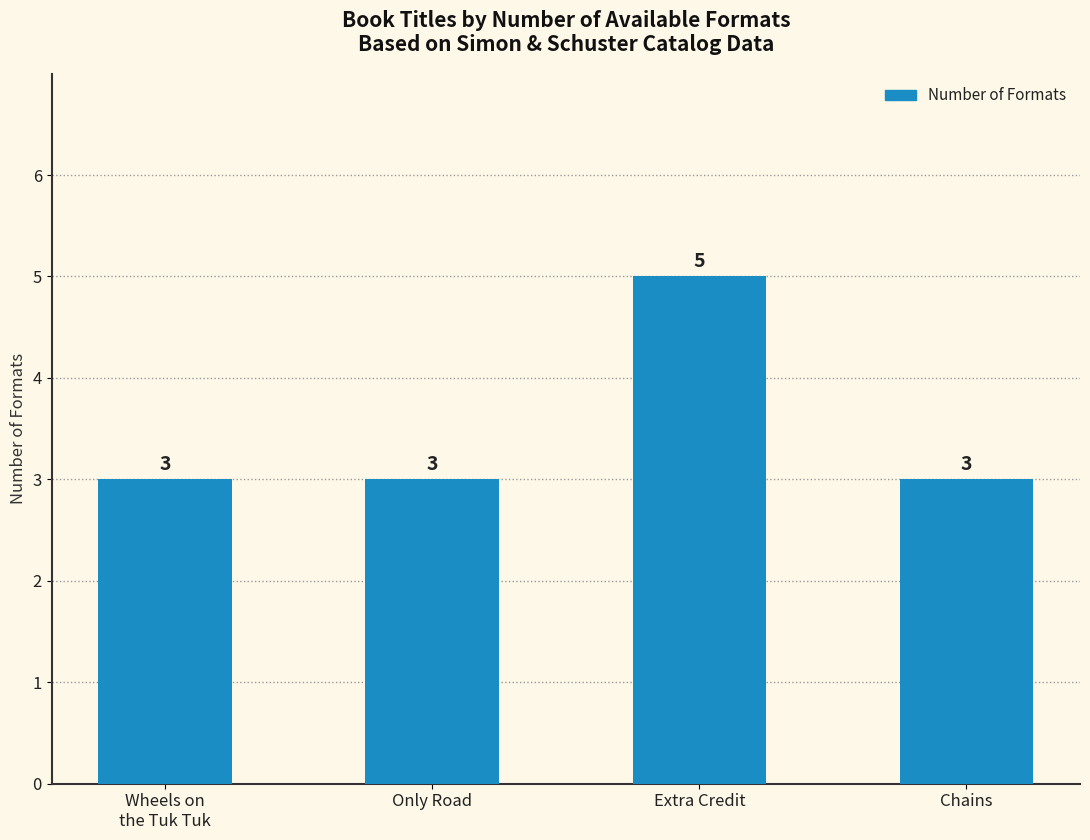

The value at Wheels on
the Tuk Tuk is 3. True or false?

True